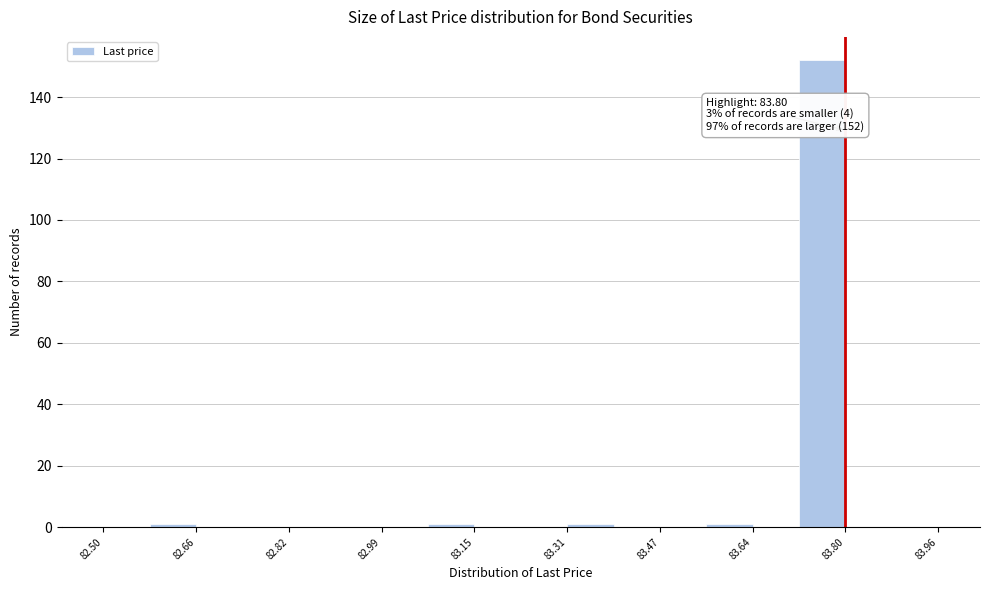

Which range on the x-axis has the tallest bar?

83.72 to 83.80